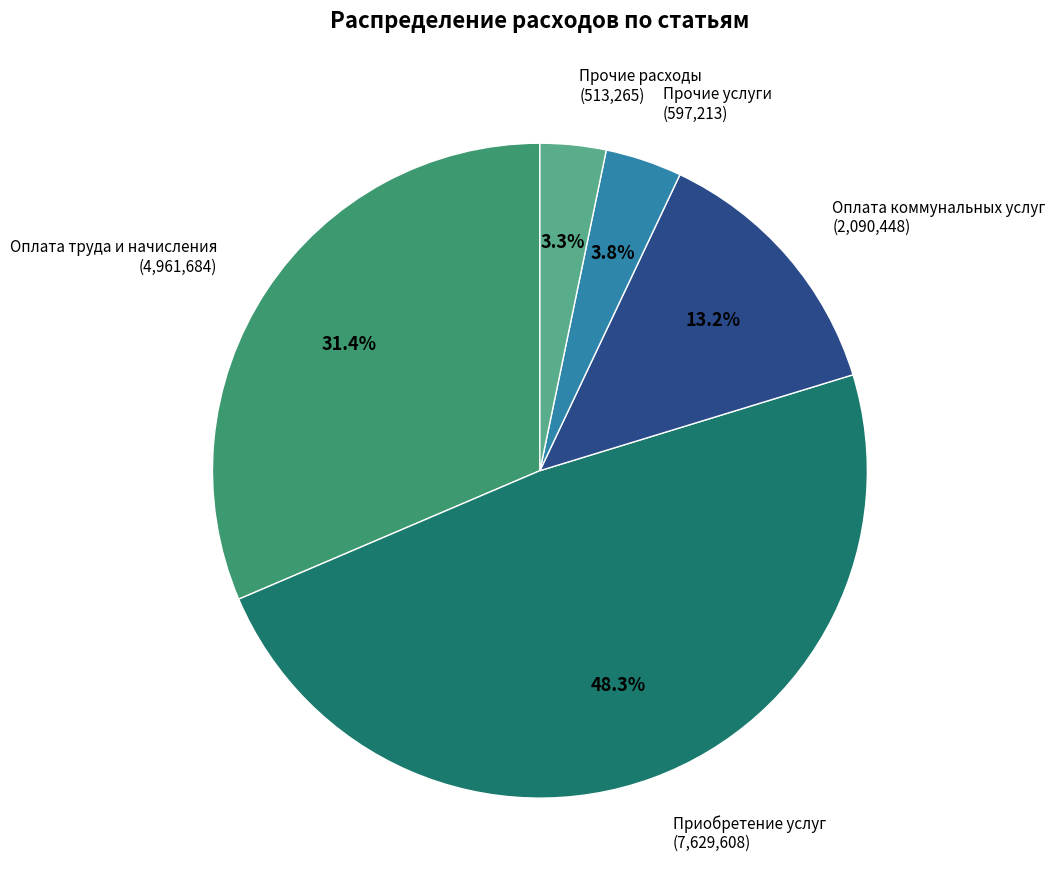

Which category has the smallest portion of the pie?

Прочие расходы